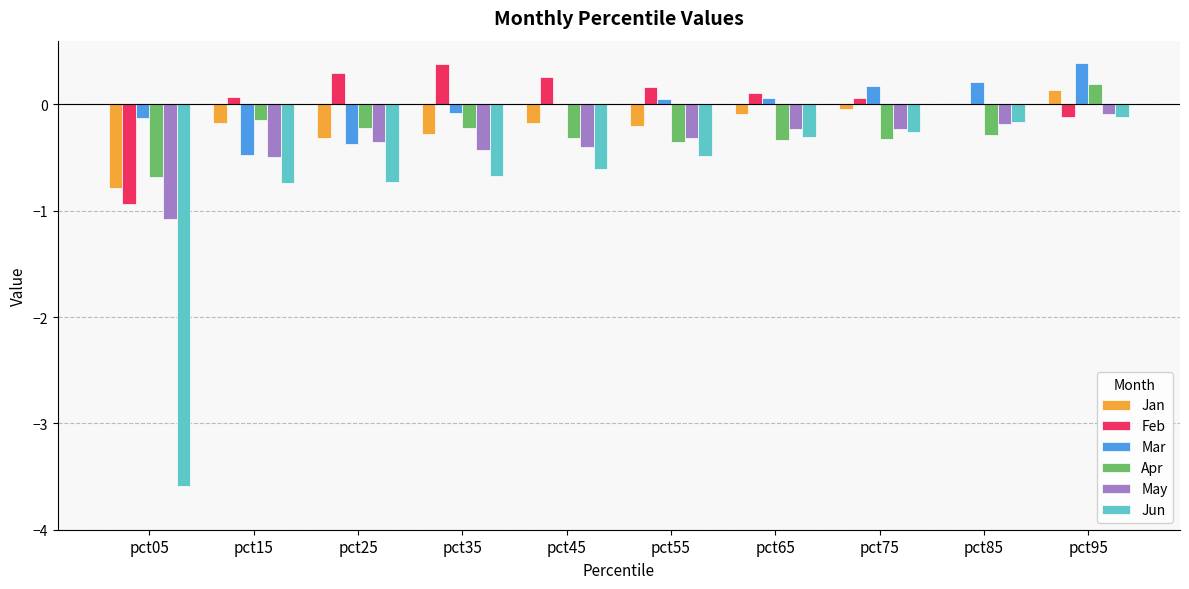

Is it true that Jan equals 0.0 at pct85?

True